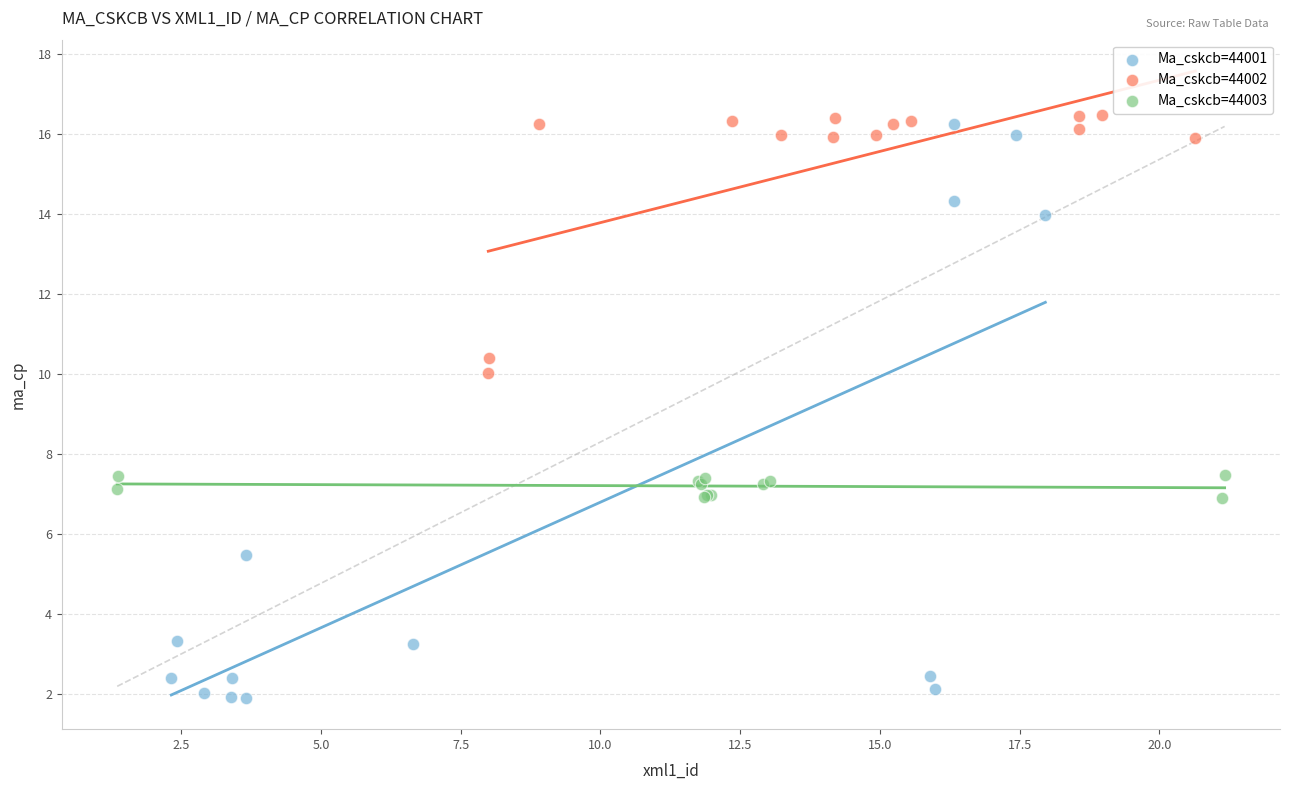

Which series reaches the minimum Y coordinate?

Ma_cskcb=44001